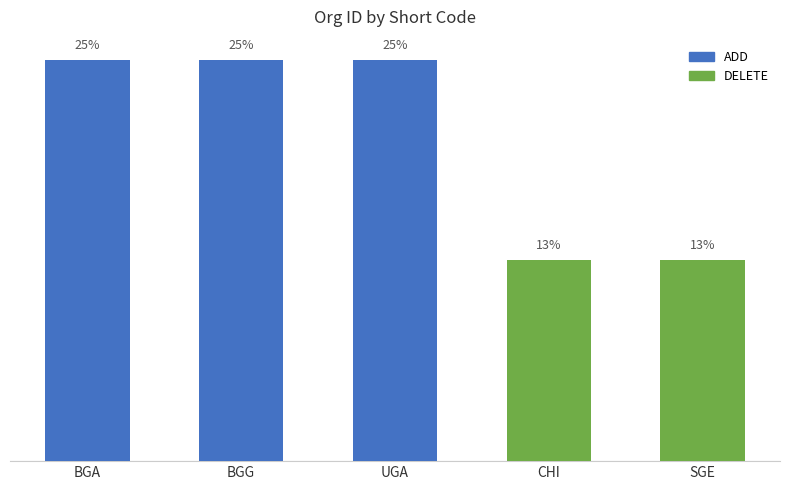

Are the bars horizontal?

No